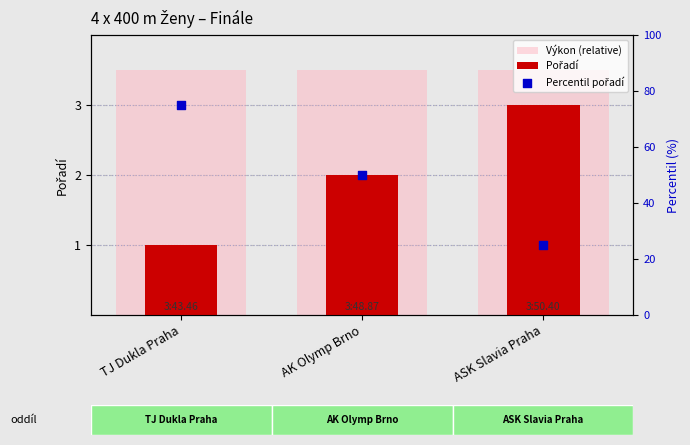

What are all the series names shown in the legend?

Výkon (relative), Pořadí, Percentil pořadí